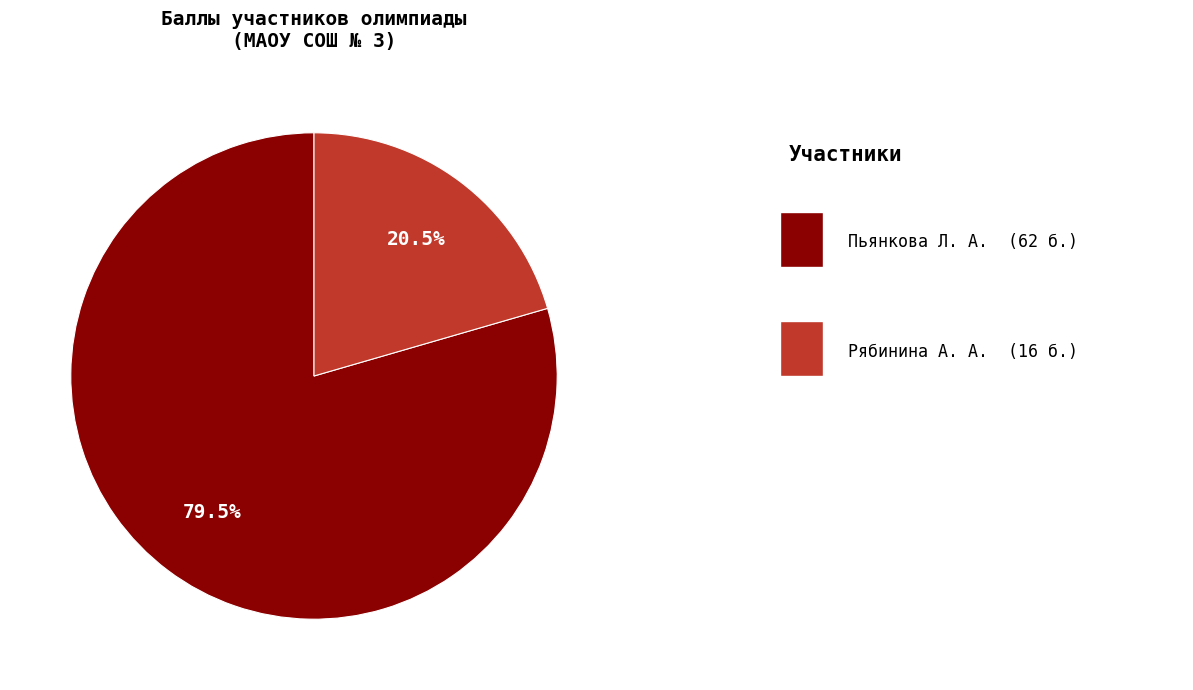

Does any single category account for the majority?

Yes